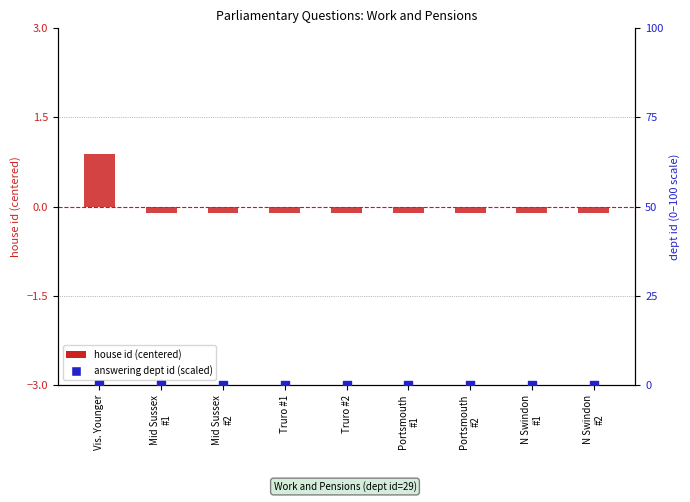

What are all the series names shown in the legend?

house id (centered), answering dept id (scaled 0-100)